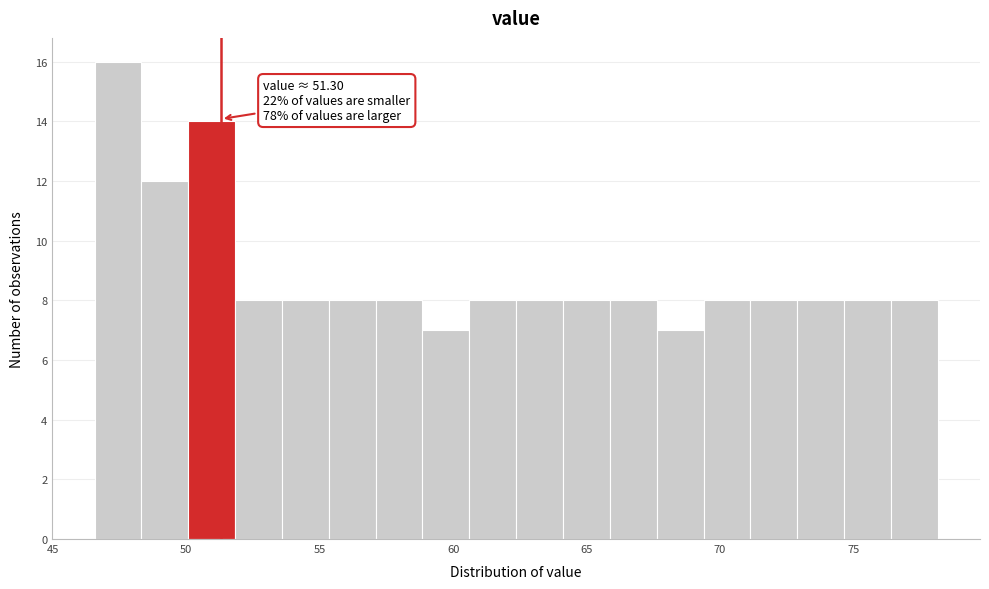

Around what value on the x-axis is the tallest bar? Give the approximate position of its centre, as read against the axis.

47.5